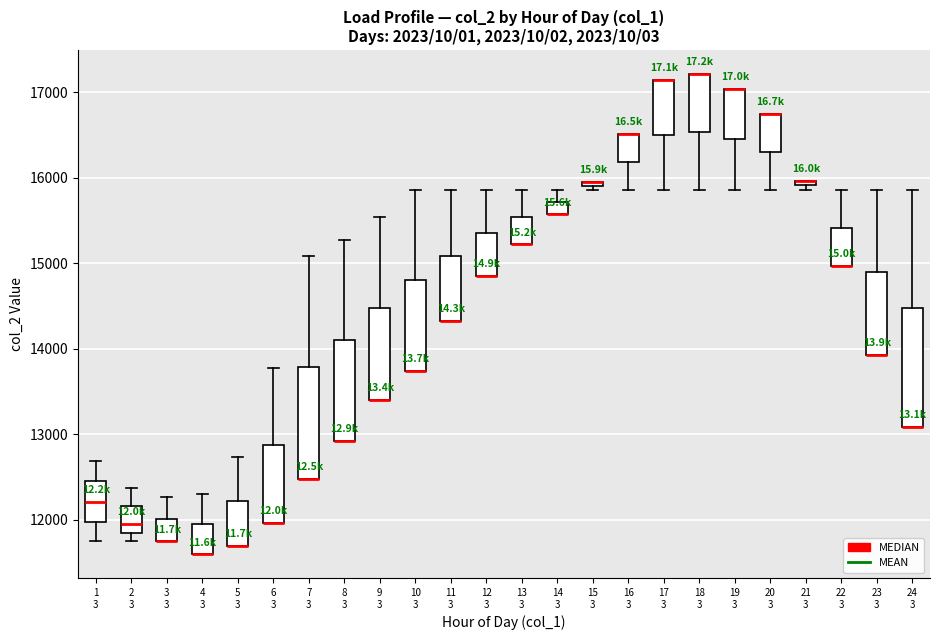

Where is the lower edge of the box for 23 3 on the y-axis? The values are not printed on the chart, so give them approximately, as read against the axis.

13900